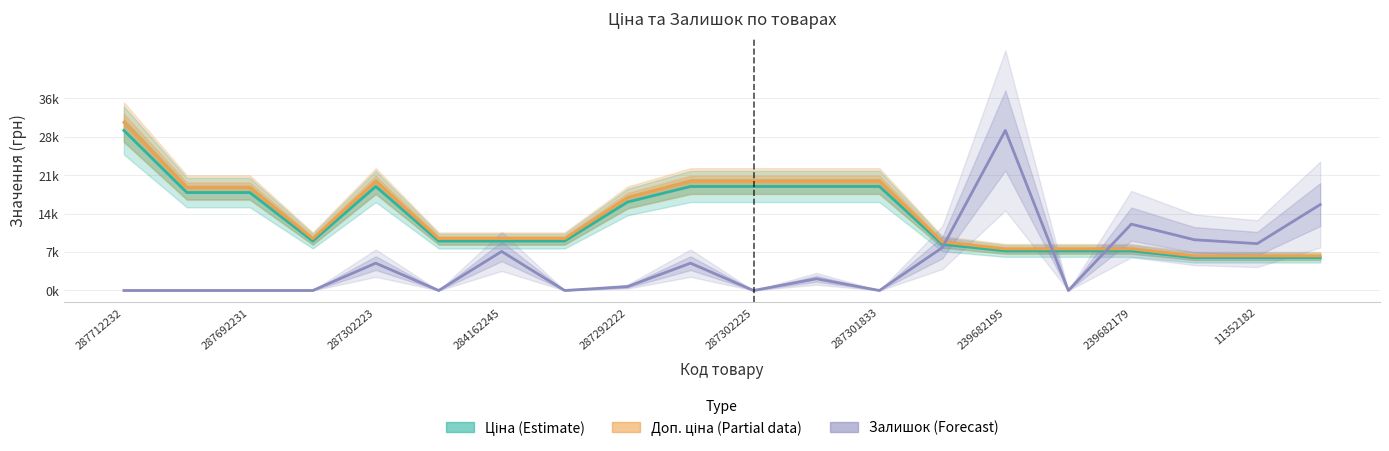

Which series ends up on top after the final intersection of Доп. ціна (Partial) and Залишок (Forecast)?

Залишок (Forecast)